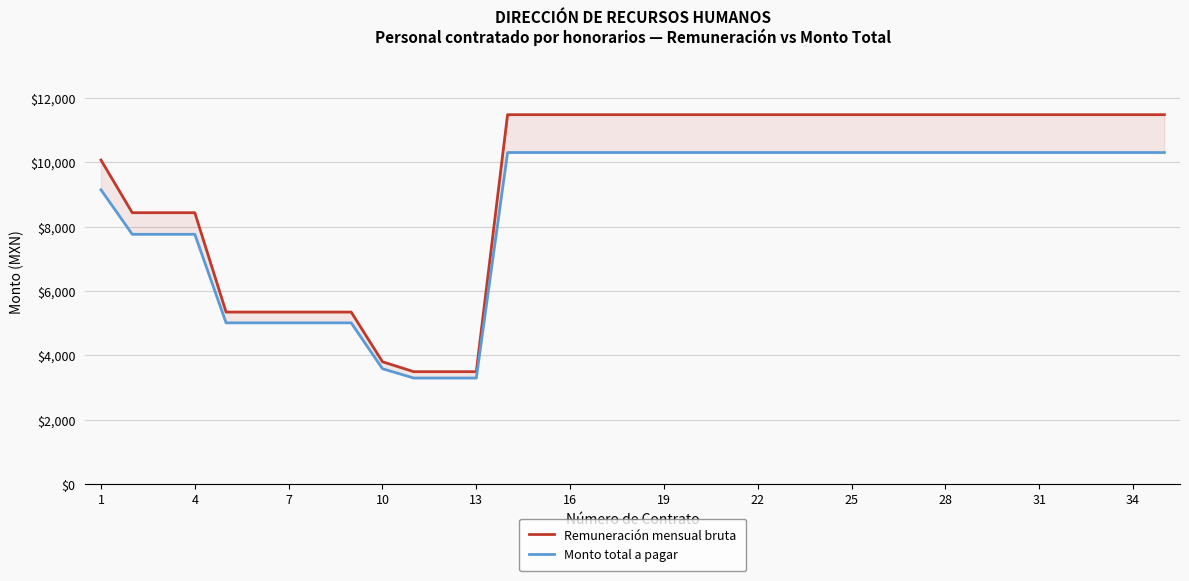

At which label is Monto total a pagar closest to 6796?

4